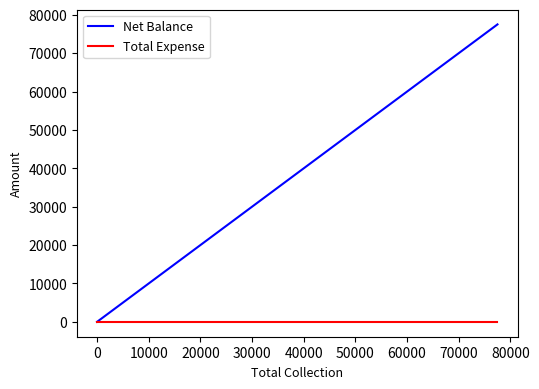

How many lines are shown in the chart?

2